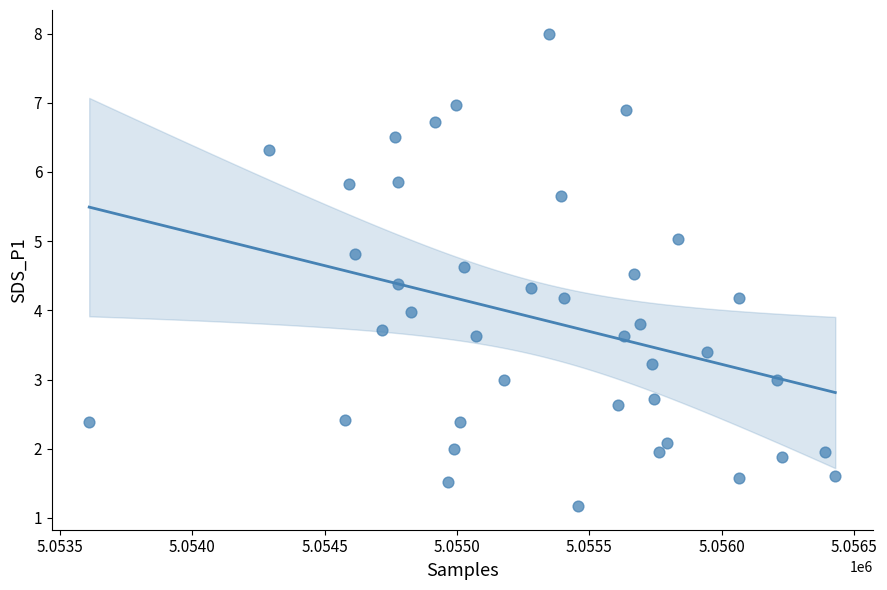

What is the range of Y values (max minus min)?

6.8